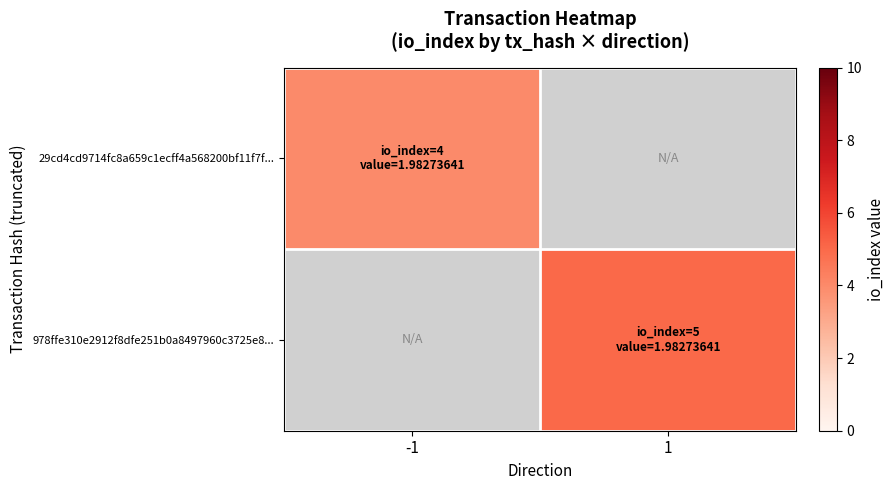

At which label does 29cd4cd9714fc8a659c1ecff4a568200bf11f7f... reach its minimum?

-1